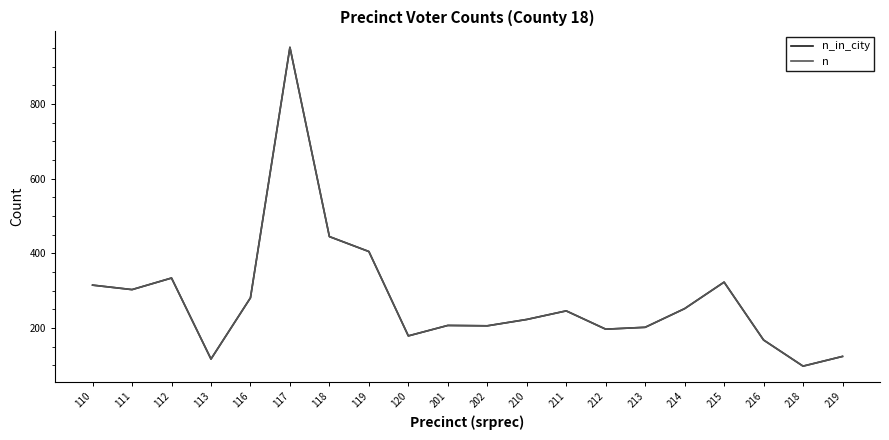

Does the chart display data point markers on the line(s)?

No